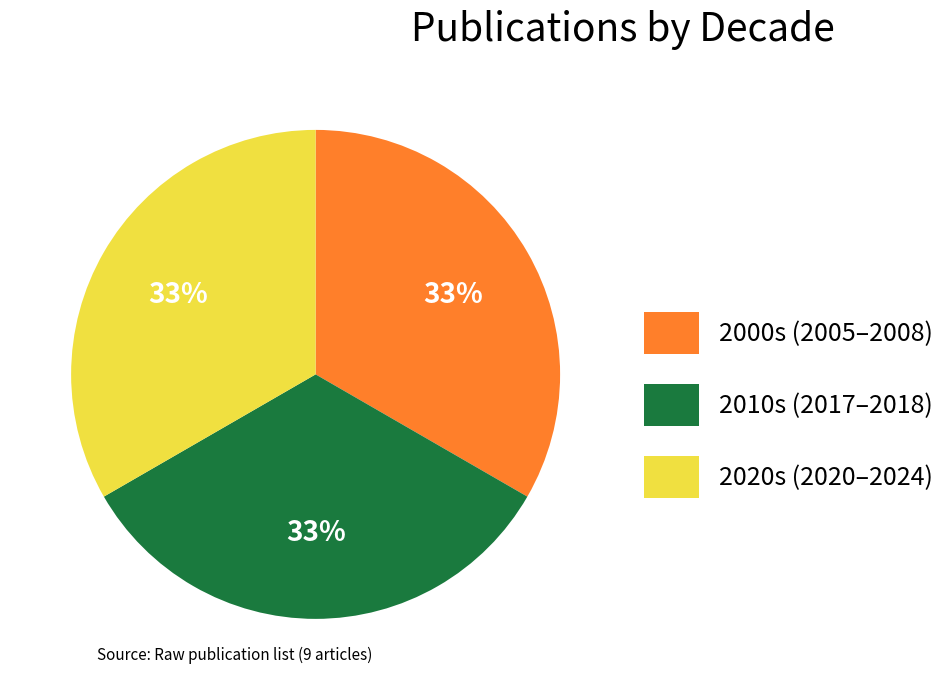

To the nearest percent, what percentage of the pie is 2020s (2020–2024)?

33%